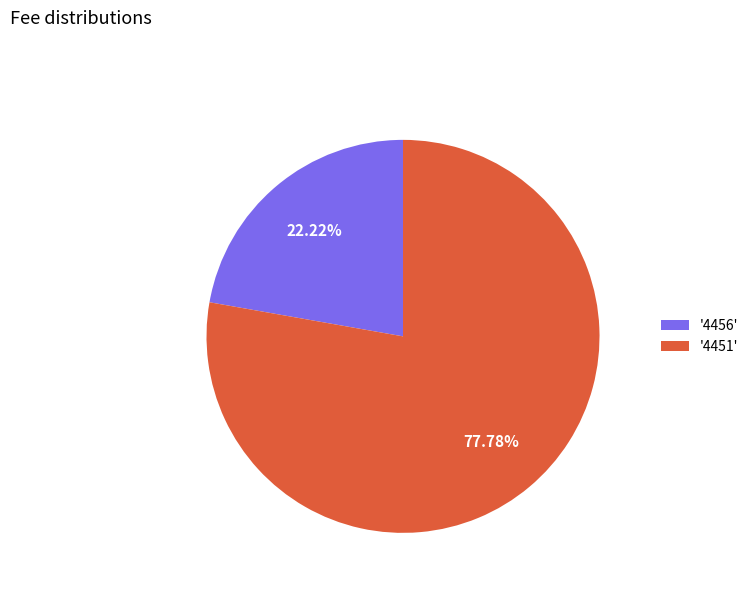

What is the ratio of the value at '4451' to the value at '4456'?

3.5